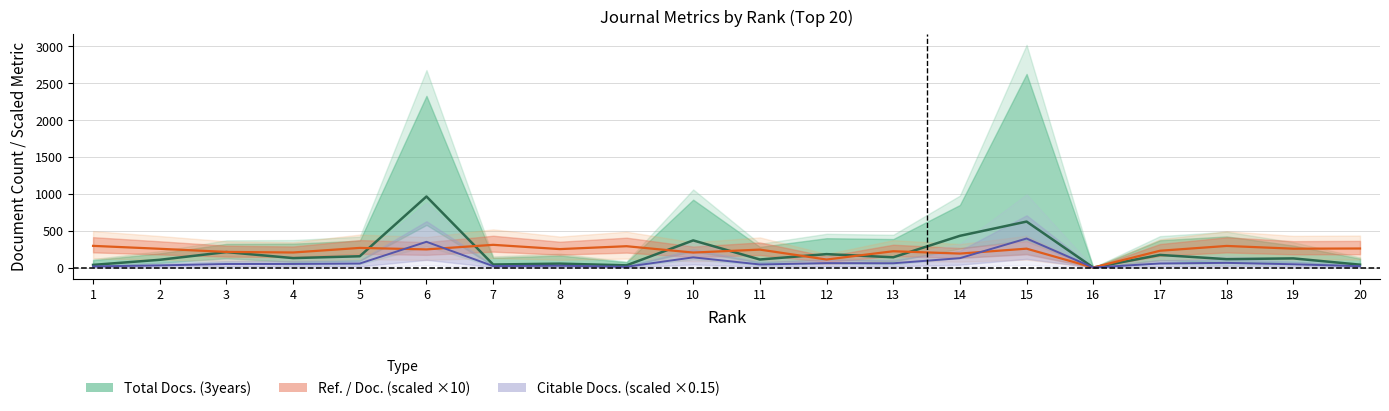

How many values in the Citable Docs. (×0.15) series are below 48?

9